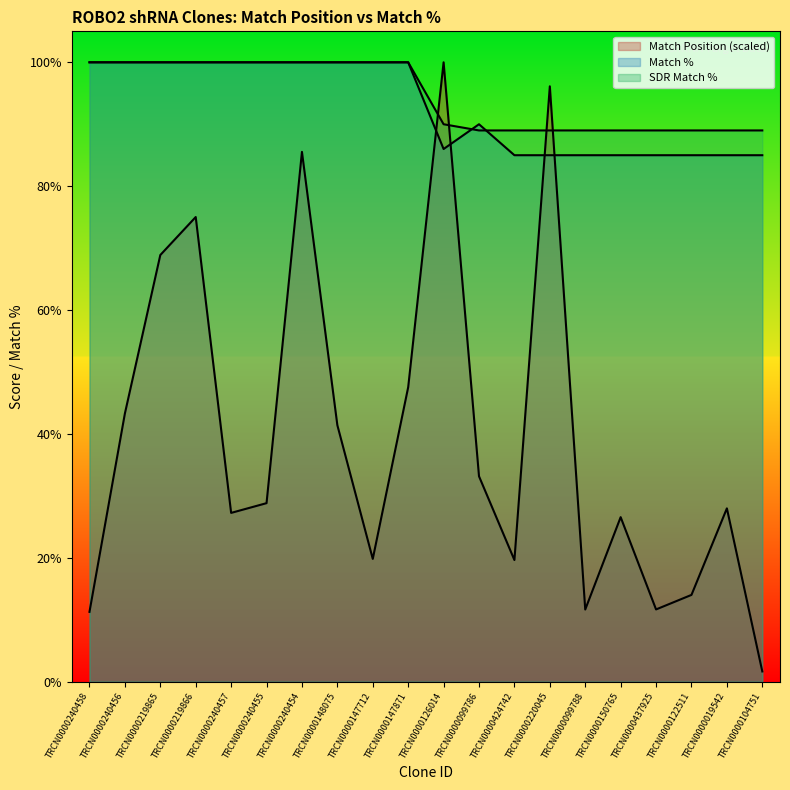

Reading left to right, extract all data points from this chart.

Match Position: TRCN0000240458=11.3	TRCN0000240456=43.3	TRCN0000219865=68.9	TRCN0000219866=75.0	TRCN0000240457=27.3	TRCN0000240455=28.8	TRCN0000240454=85.5	TRCN0000148075=41.4	TRCN0000147712=19.8	TRCN0000147871=47.5	TRCN0000126014=100.0	TRCN0000099786=33.2	TRCN0000424742=19.6	TRCN0000220045=96.1	TRCN0000099788=11.7	TRCN0000150765=26.6	TRCN0000437925=11.7	TRCN0000122511=14.0	TRCN0000019542=28.0	TRCN0000104751=1.7
Match %: TRCN0000240458=100.0	TRCN0000240456=100.0	TRCN0000219865=100.0	TRCN0000219866=100.0	TRCN0000240457=100.0	TRCN0000240455=100.0	TRCN0000240454=100.0	TRCN0000148075=100.0	TRCN0000147712=100.0	TRCN0000147871=100.0	TRCN0000126014=86.0	TRCN0000099786=90.0	TRCN0000424742=85.0	TRCN0000220045=85.0	TRCN0000099788=85.0	TRCN0000150765=85.0	TRCN0000437925=85.0	TRCN0000122511=85.0	TRCN0000019542=85.0	TRCN0000104751=85.0
SDR Match %: TRCN0000240458=100.0	TRCN0000240456=100.0	TRCN0000219865=100.0	TRCN0000219866=100.0	TRCN0000240457=100.0	TRCN0000240455=100.0	TRCN0000240454=100.0	TRCN0000148075=100.0	TRCN0000147712=100.0	TRCN0000147871=100.0	TRCN0000126014=90.0	TRCN0000099786=89.0	TRCN0000424742=89.0	TRCN0000220045=89.0	TRCN0000099788=89.0	TRCN0000150765=89.0	TRCN0000437925=89.0	TRCN0000122511=89.0	TRCN0000019542=89.0	TRCN0000104751=89.0